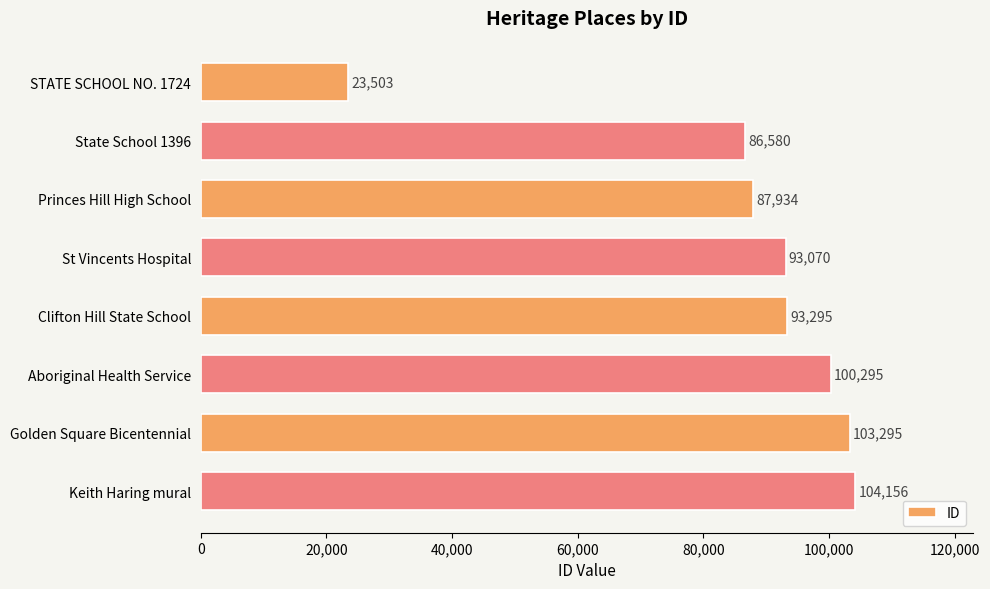

Rank the categories by value from lowest to highest.

STATE SCHOOL NO. 1724, State School 1396, Princes Hill High School, St Vincents Hospital, Clifton Hill State School, Aboriginal Health Service, Golden Square Bicentennial, Keith Haring mural